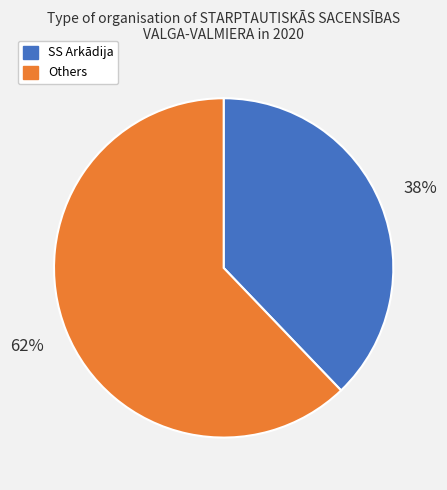

Count the number of slices in the pie.

2